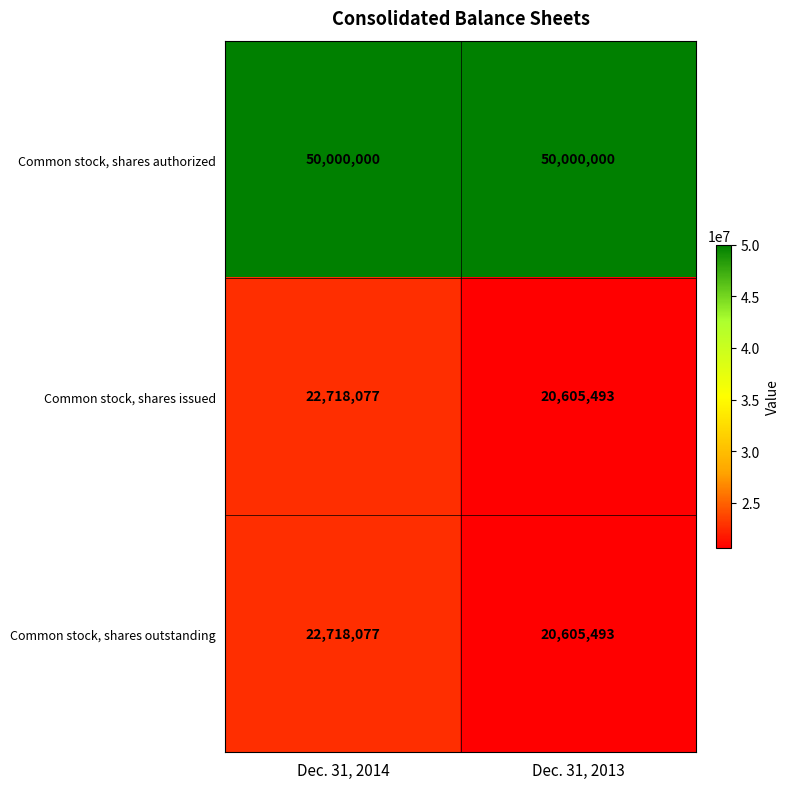

Count the number of categories in the chart.

2